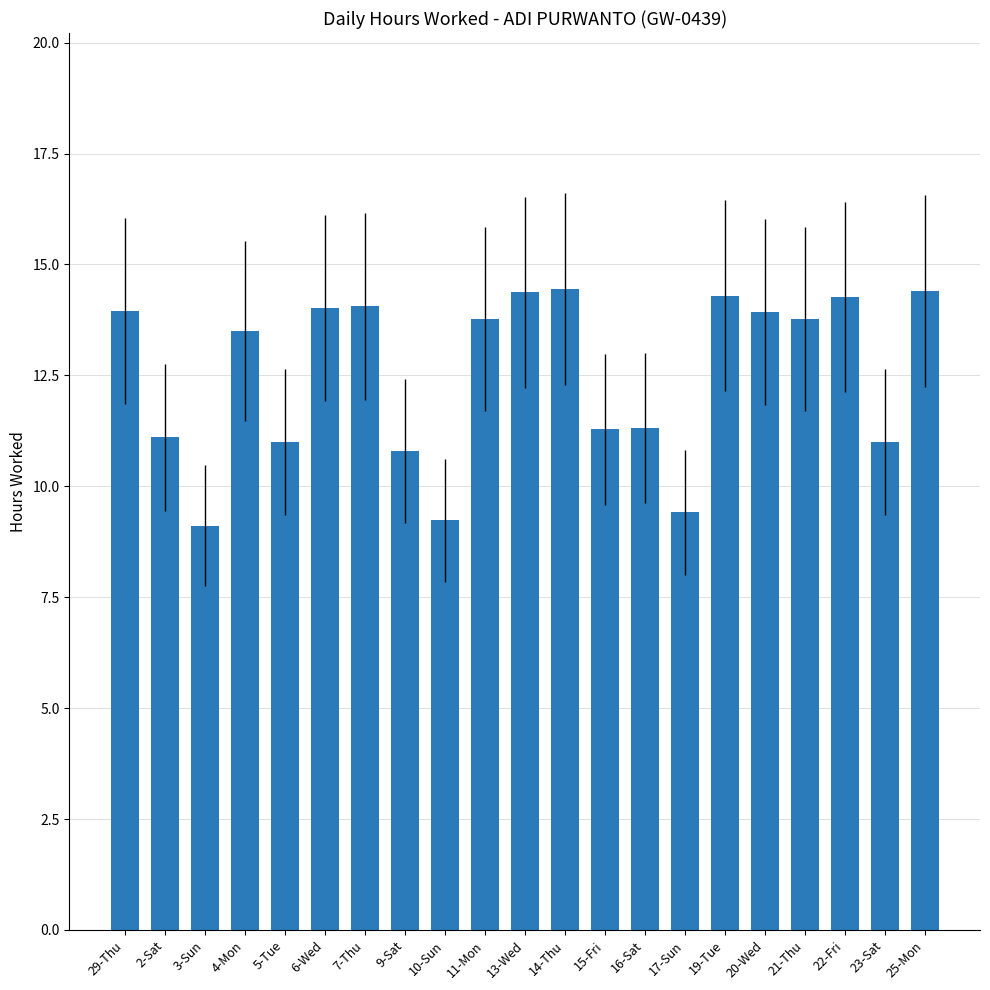

What is the value of the 13th bar from the left?

11.3